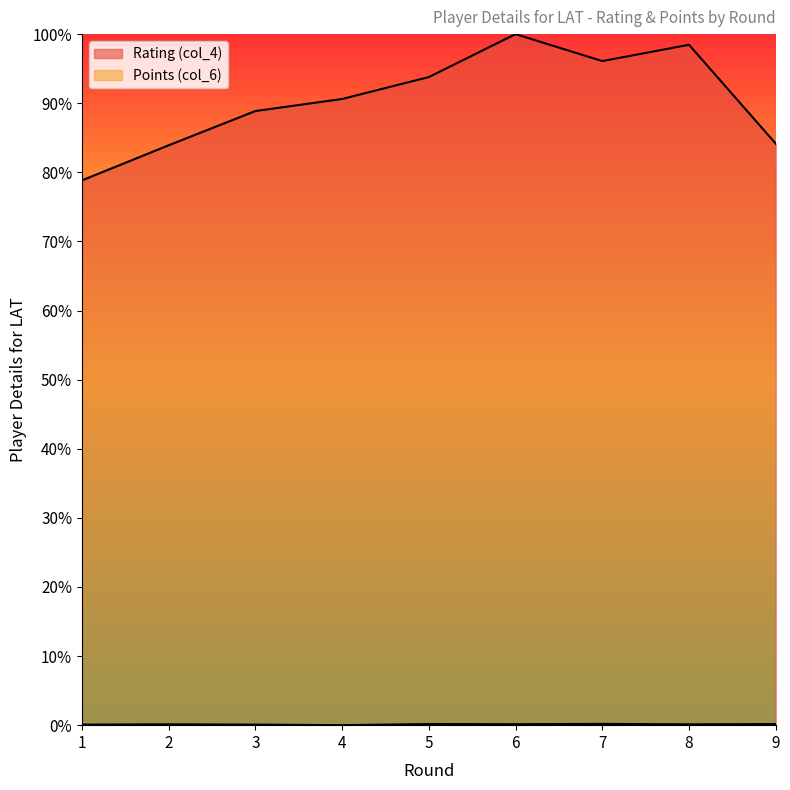

Which series has the largest total across all categories?

Rating (col_4)